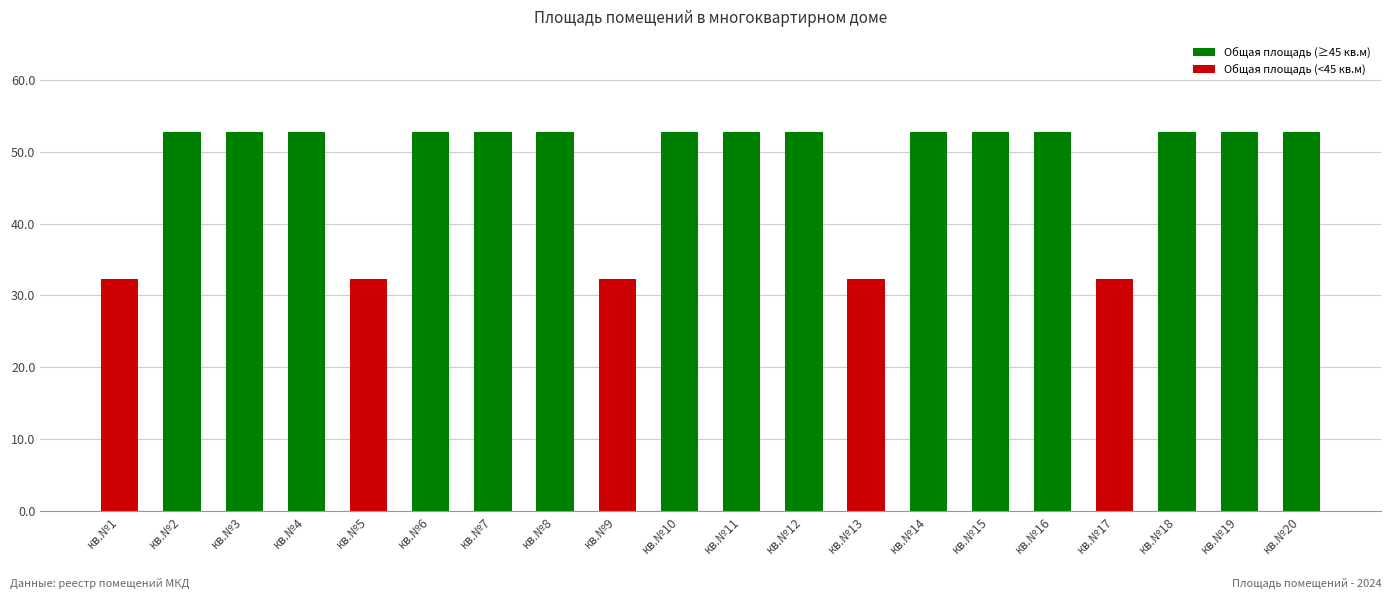

True or false: the data shows 93.4 at кв.№2.

False